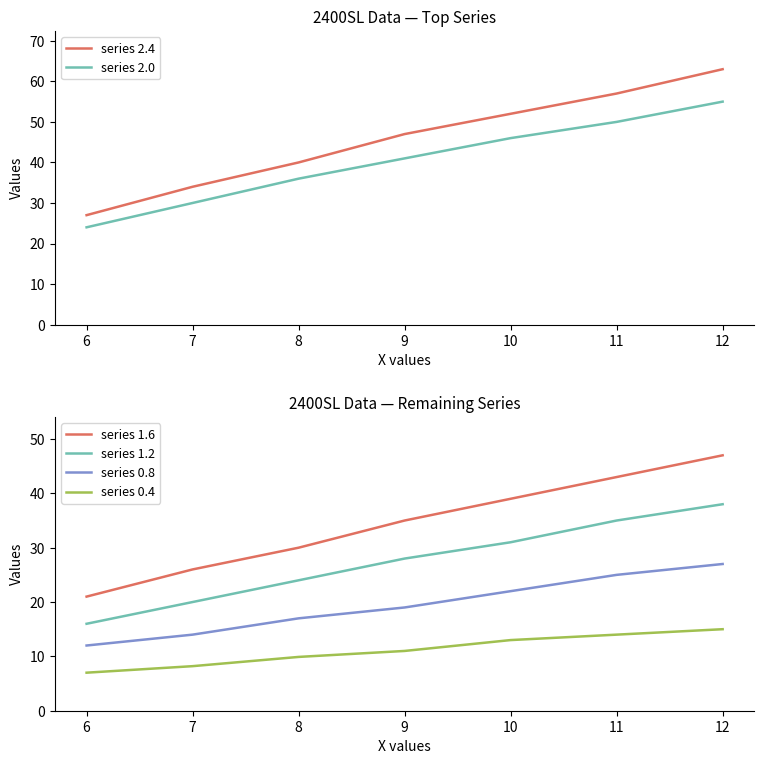

How many lines are shown in the chart?

6